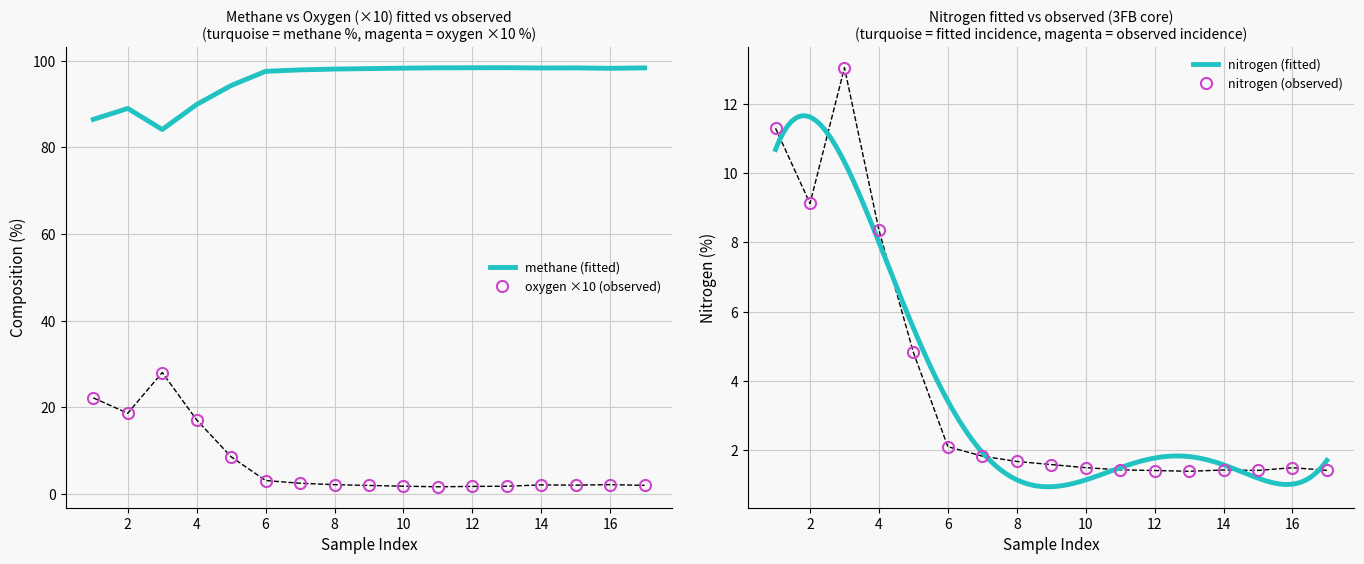

Between 1 and 15, which is larger?

1